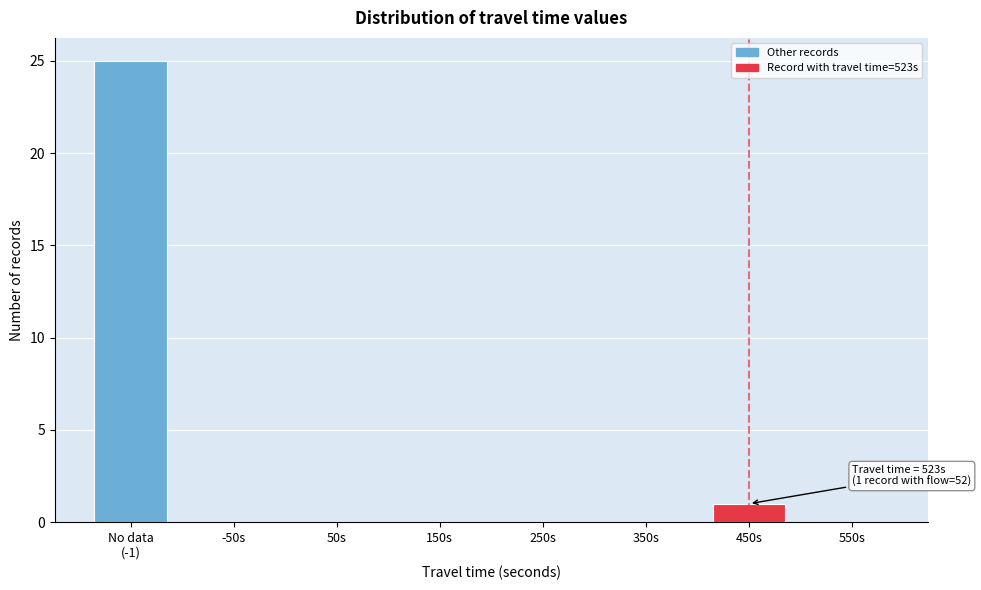

What is the greatest value displayed?

25